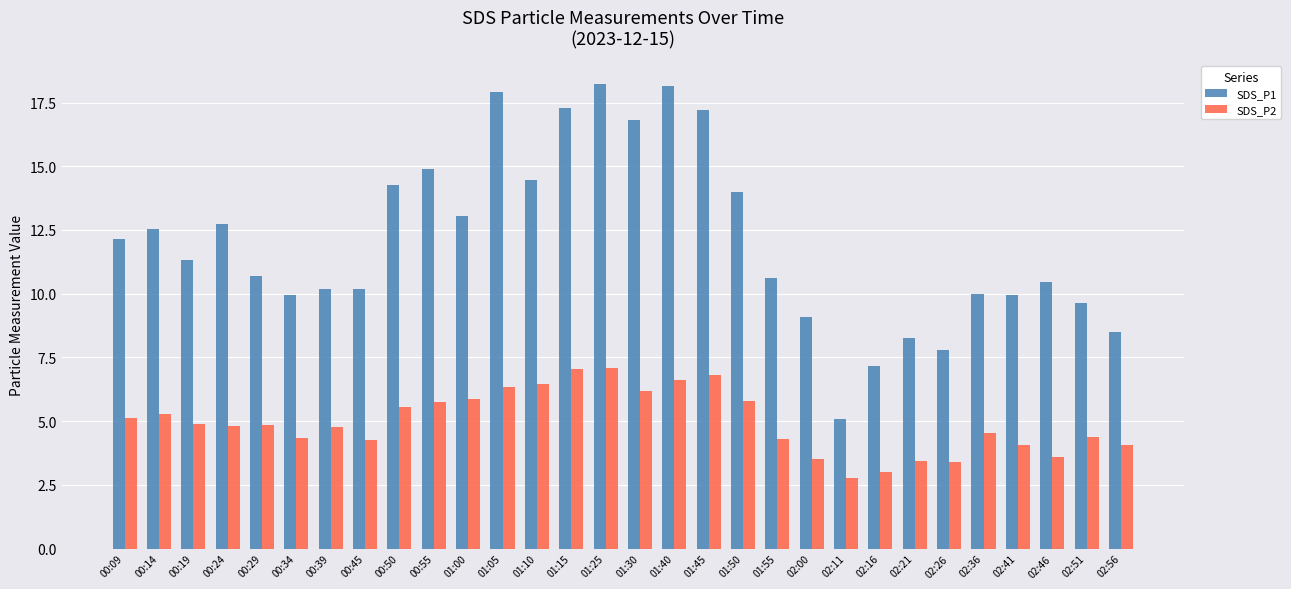

Where does the SDS_P1 series first go above 11?

00:09